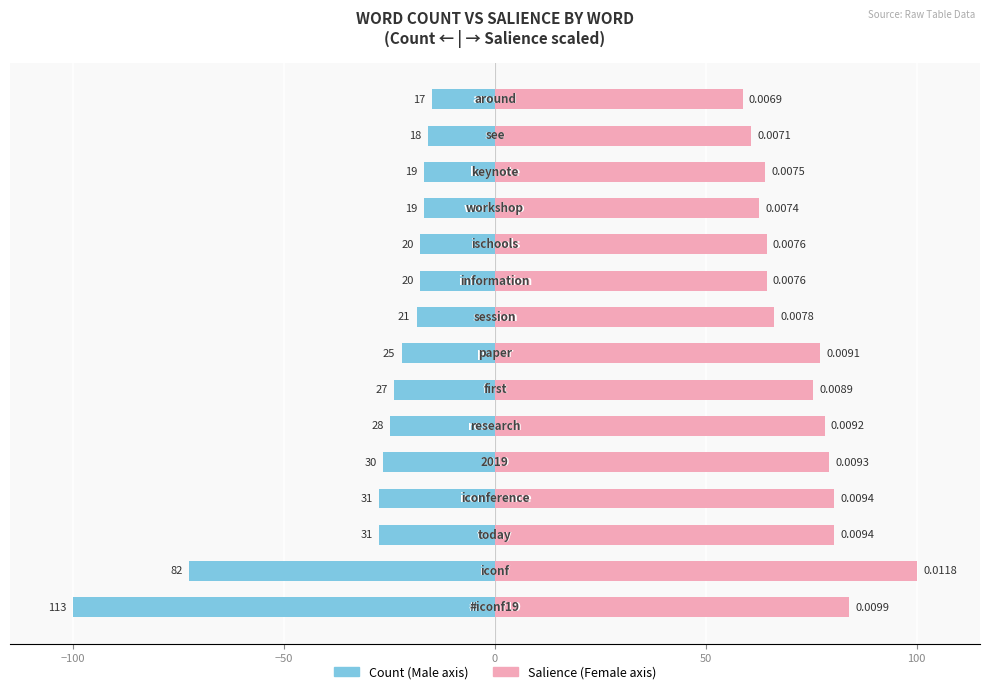

The Male series shows -72.6 at −100. True or false?

True